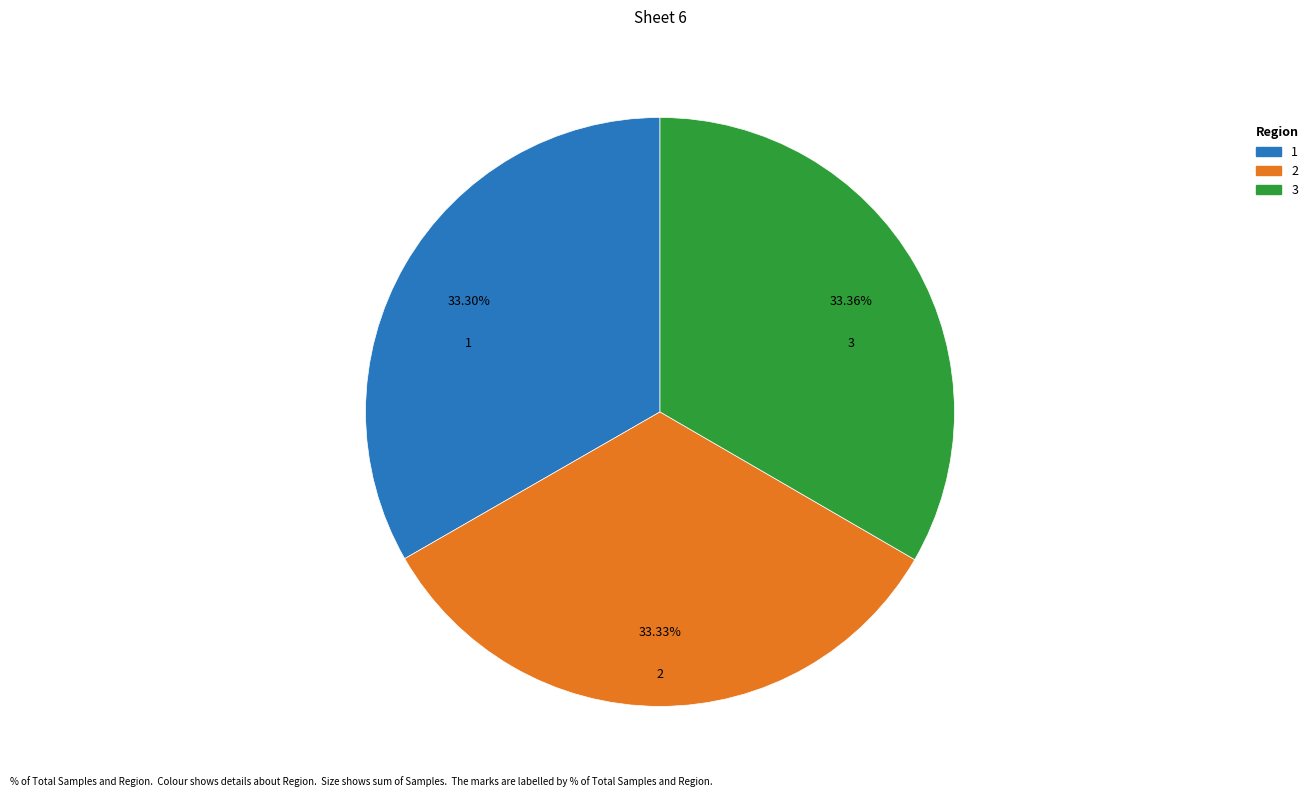

Is there any slice that represents more than half of the pie?

No